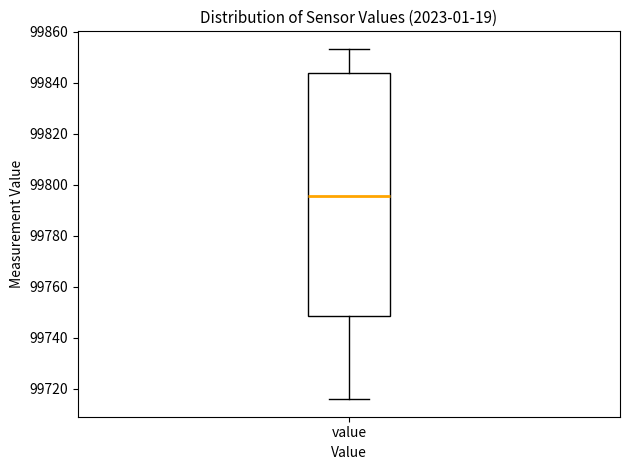

Read this box plot against the y-axis: the position of the median line, the range covered by the box, and the ends of both whiskers. The values are not printed on the chart, so give them approximately, as read against the axis.

median 99796, box 99748 to 99844, whiskers 99716 to 99854